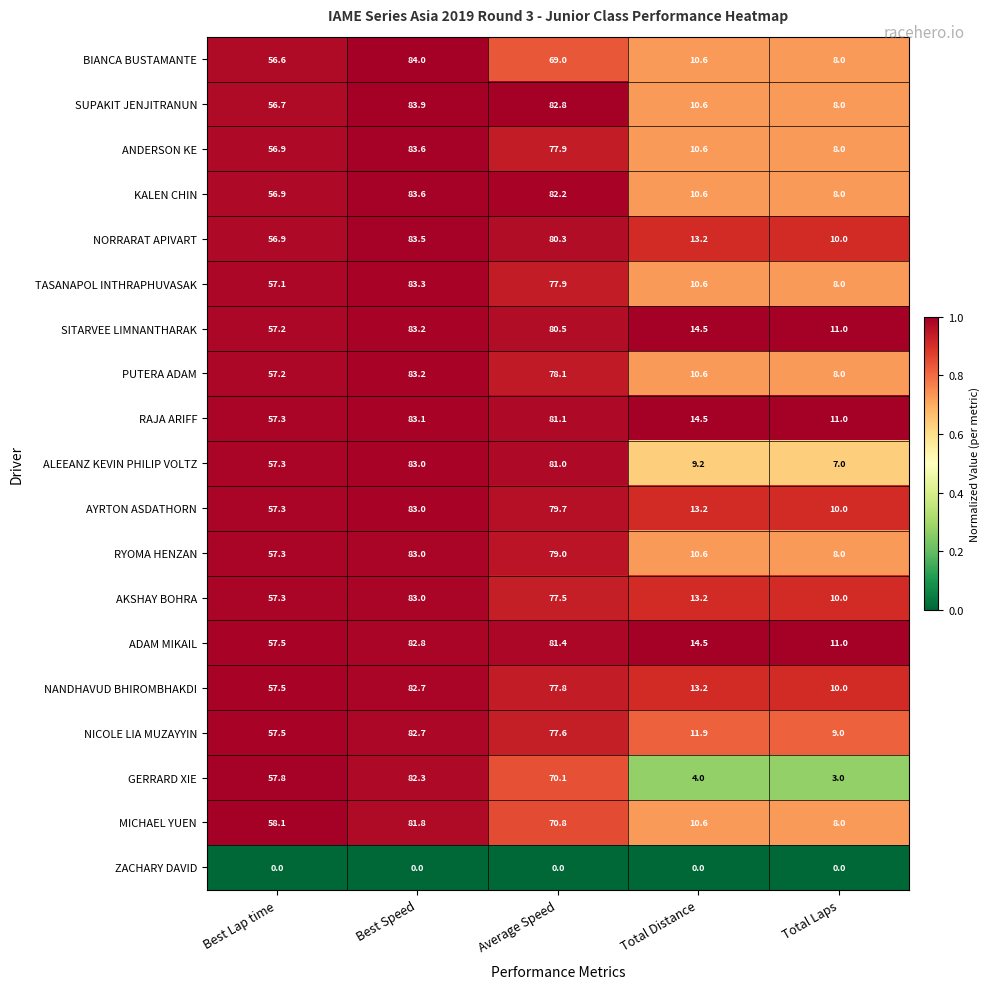

Rank the categories by GERRARD XIE value from lowest to highest.

Total Laps, Total Distance, Best Lap time, Average Speed, Best Speed